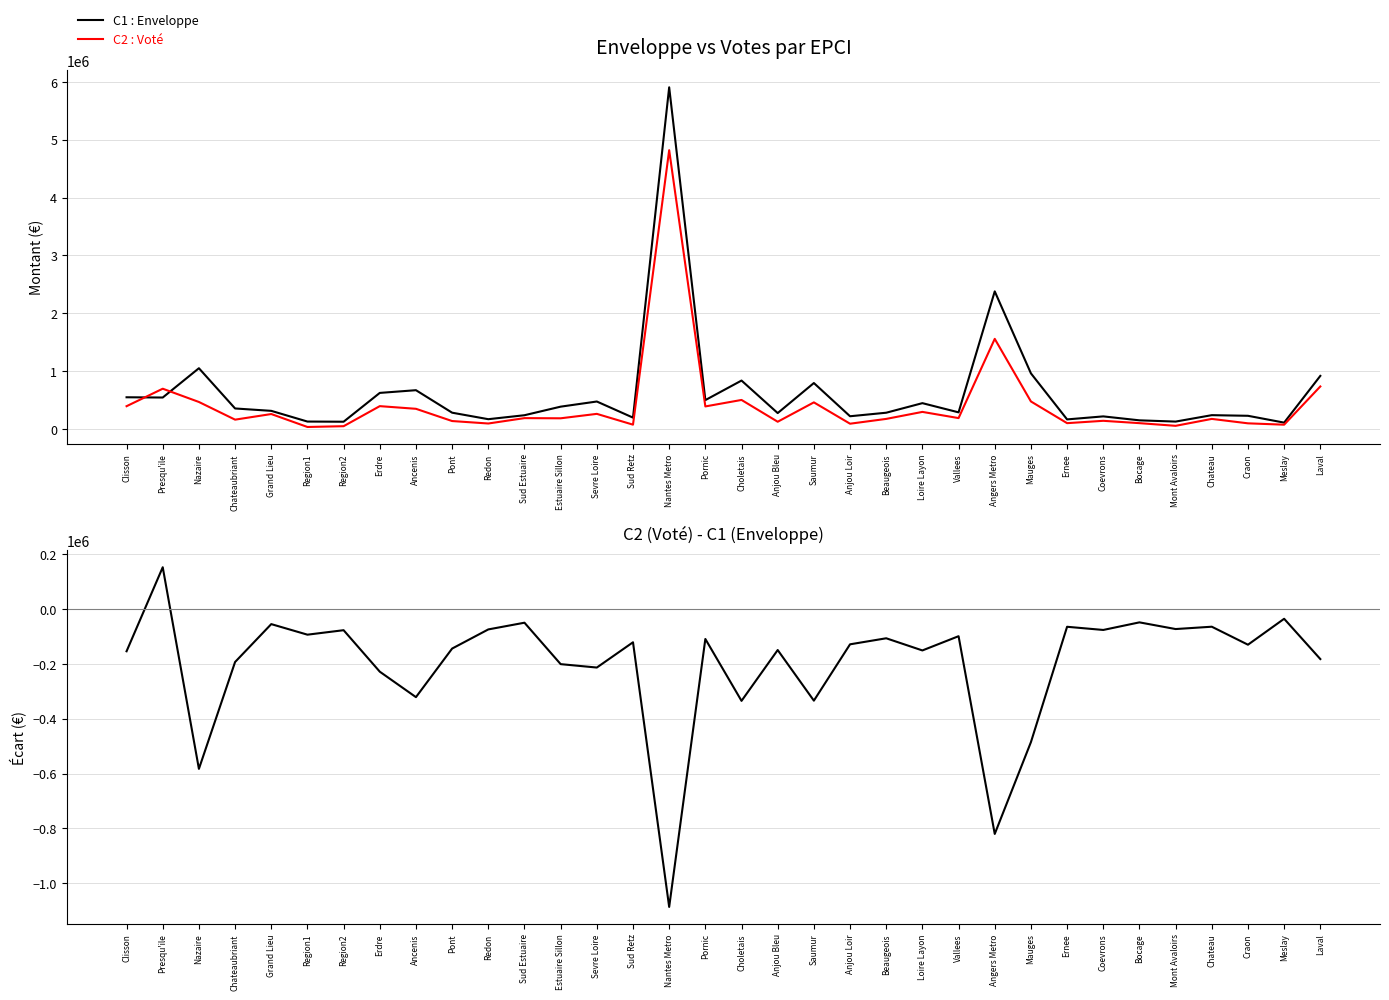

What is the total value across all series at Angers Metro?

3119000.0